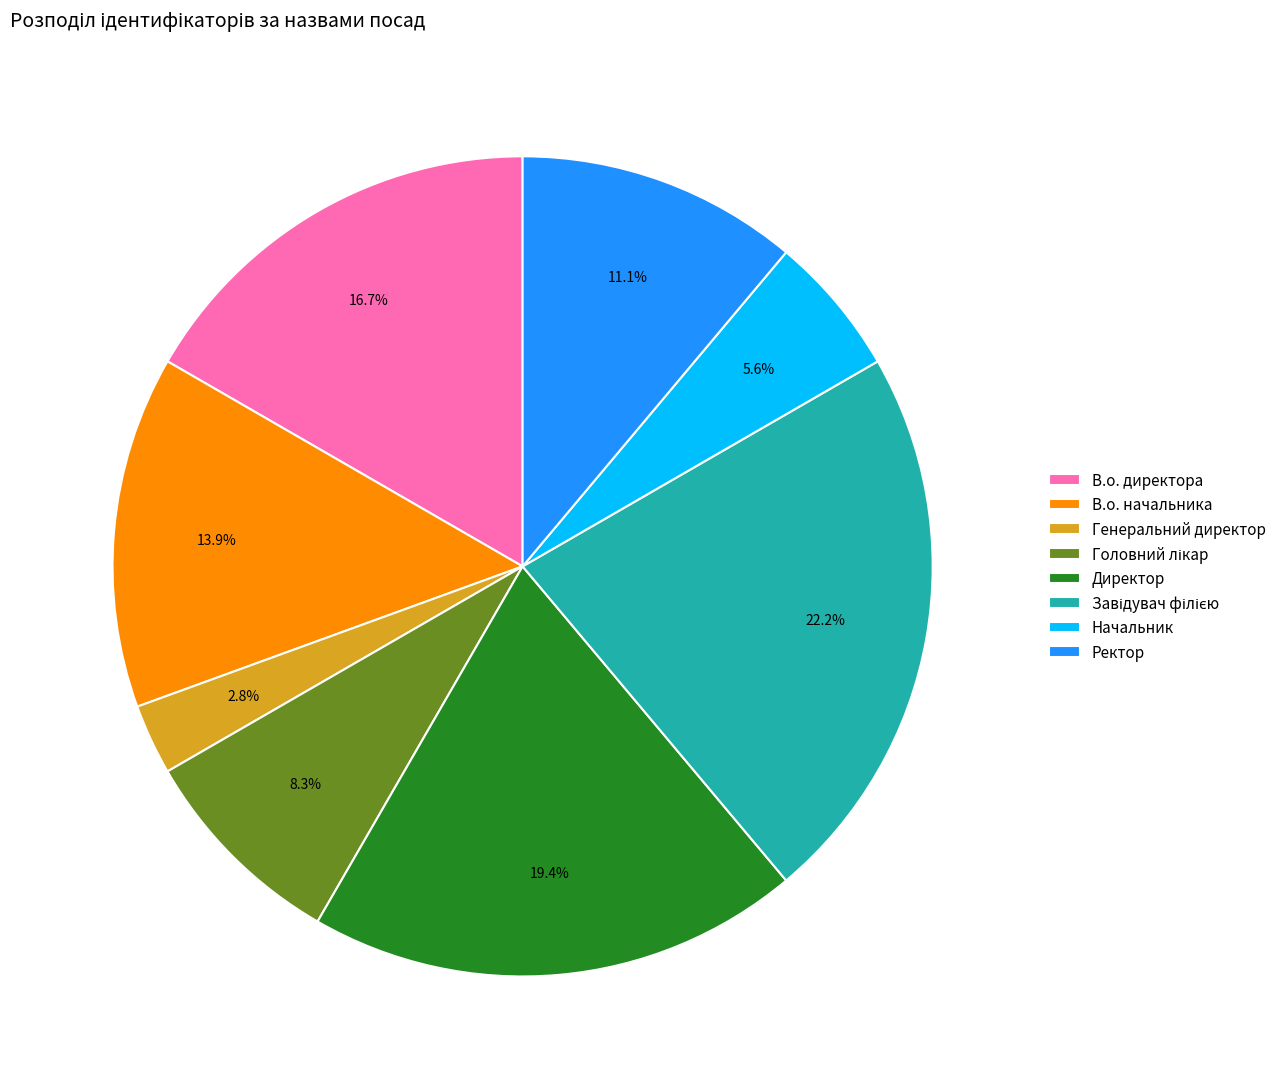

What is the total percentage of В.о. начальника and В.о. директора?

30.6%